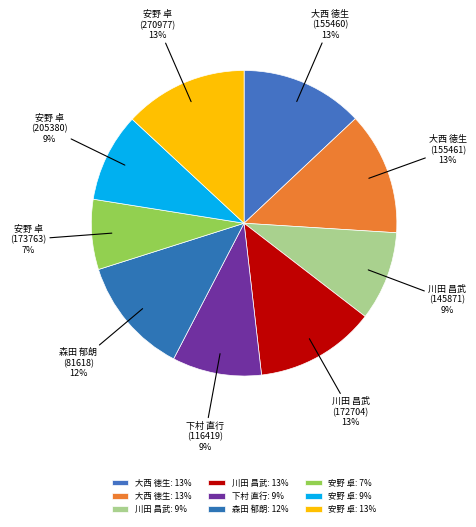

Count the number of slices in the pie.

9